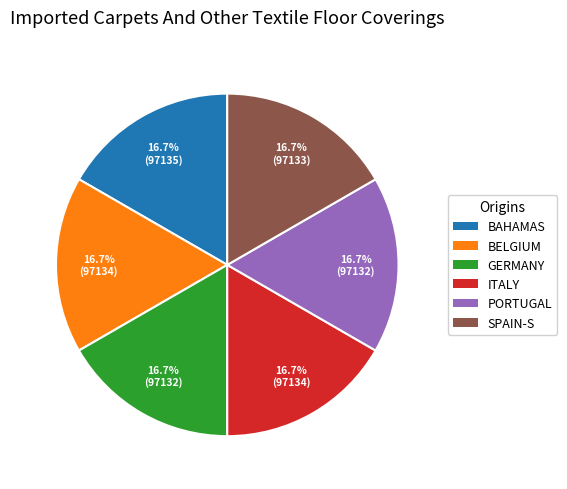

Is there any slice that represents more than half of the pie?

No